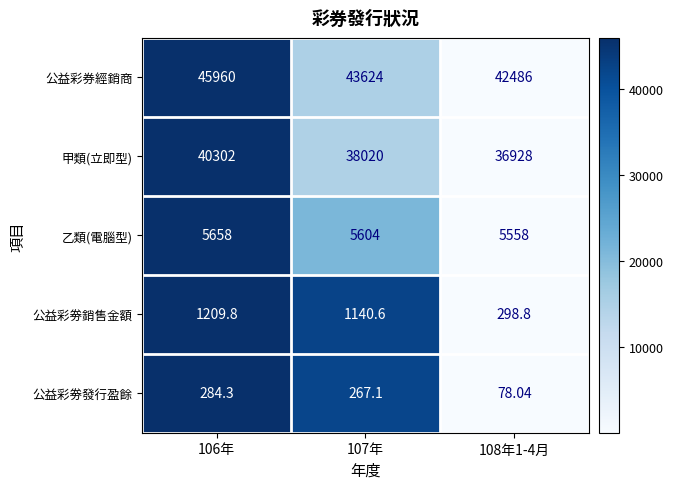

How many categories are shown in the chart?

3